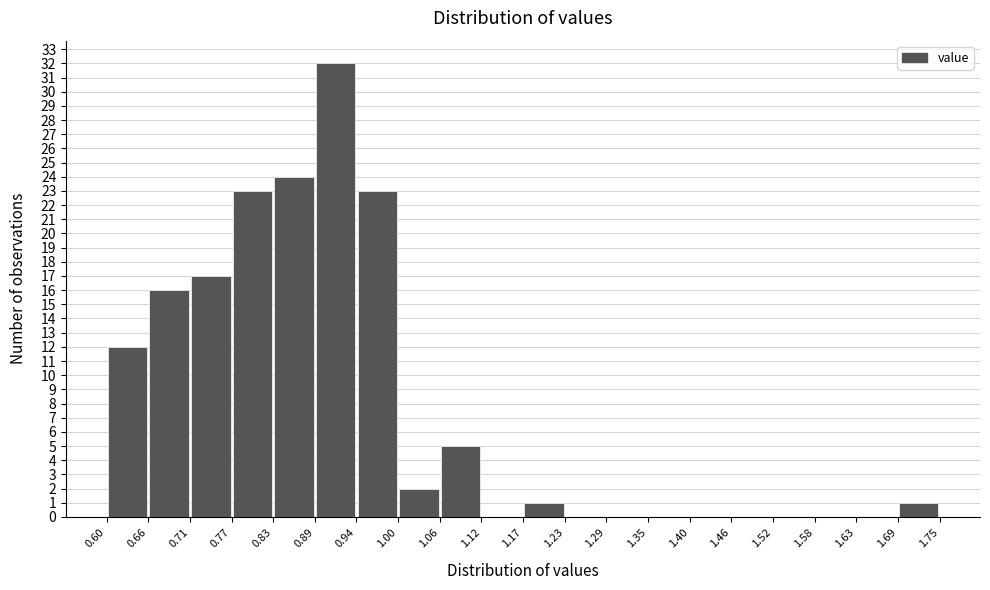

How tall is the bar that spans 0.89 to 0.94 on the x-axis? The values are not printed on the chart, so give them approximately, as read against the axis.

32